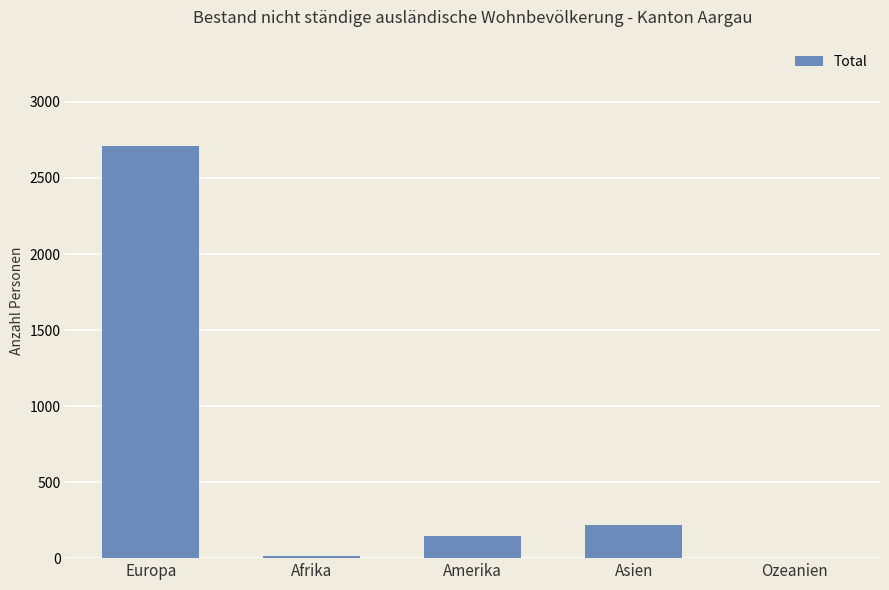

Between Amerika and Ozeanien, which is larger?

Amerika